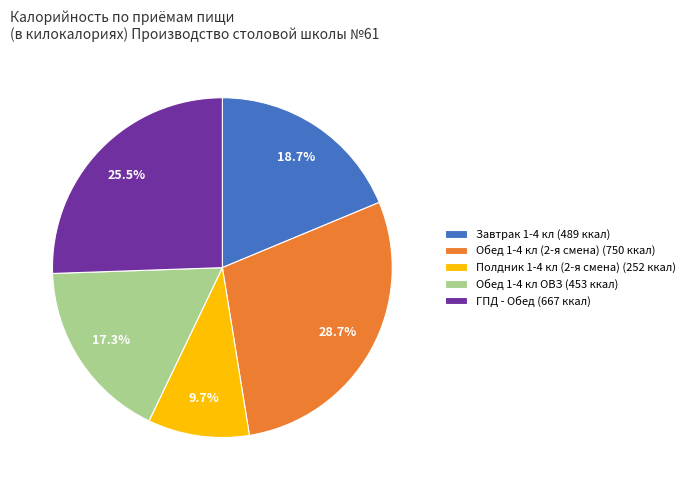

What is the ratio of the value at Завтрак 1-4 кл to the value at Обед 1-4 кл ОВЗ?

1.1